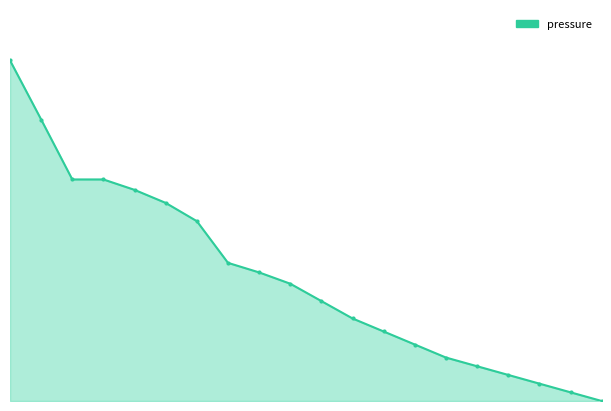

Does the chart have visible grid lines?

No